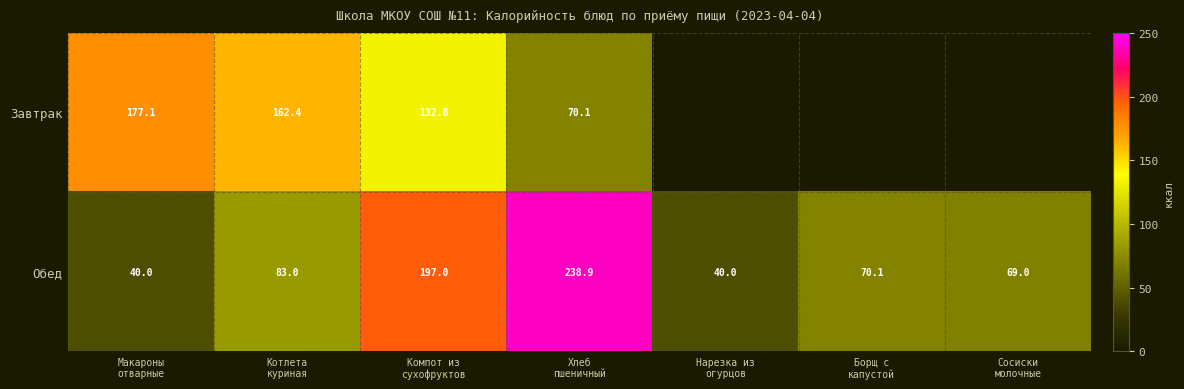

How many data points in Обед are above 70?

4